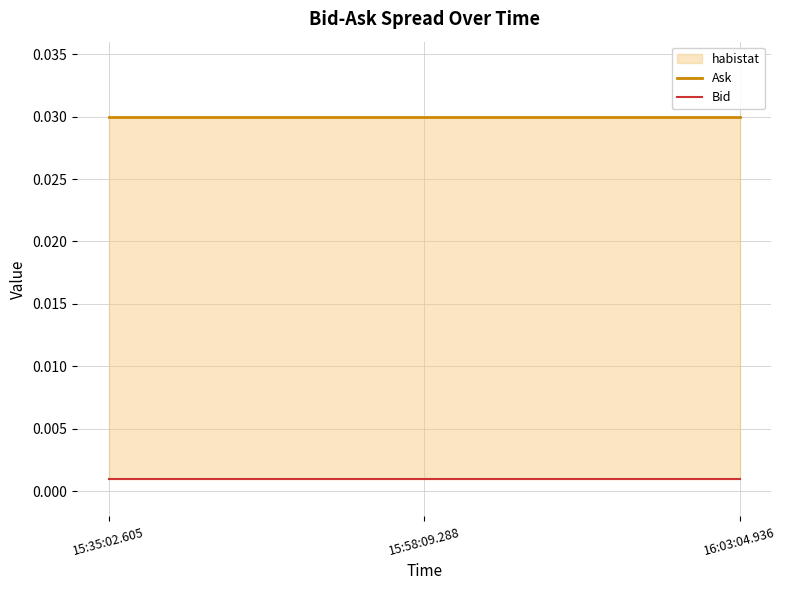

At which category is the sum across all series the highest?

15:35:02.605